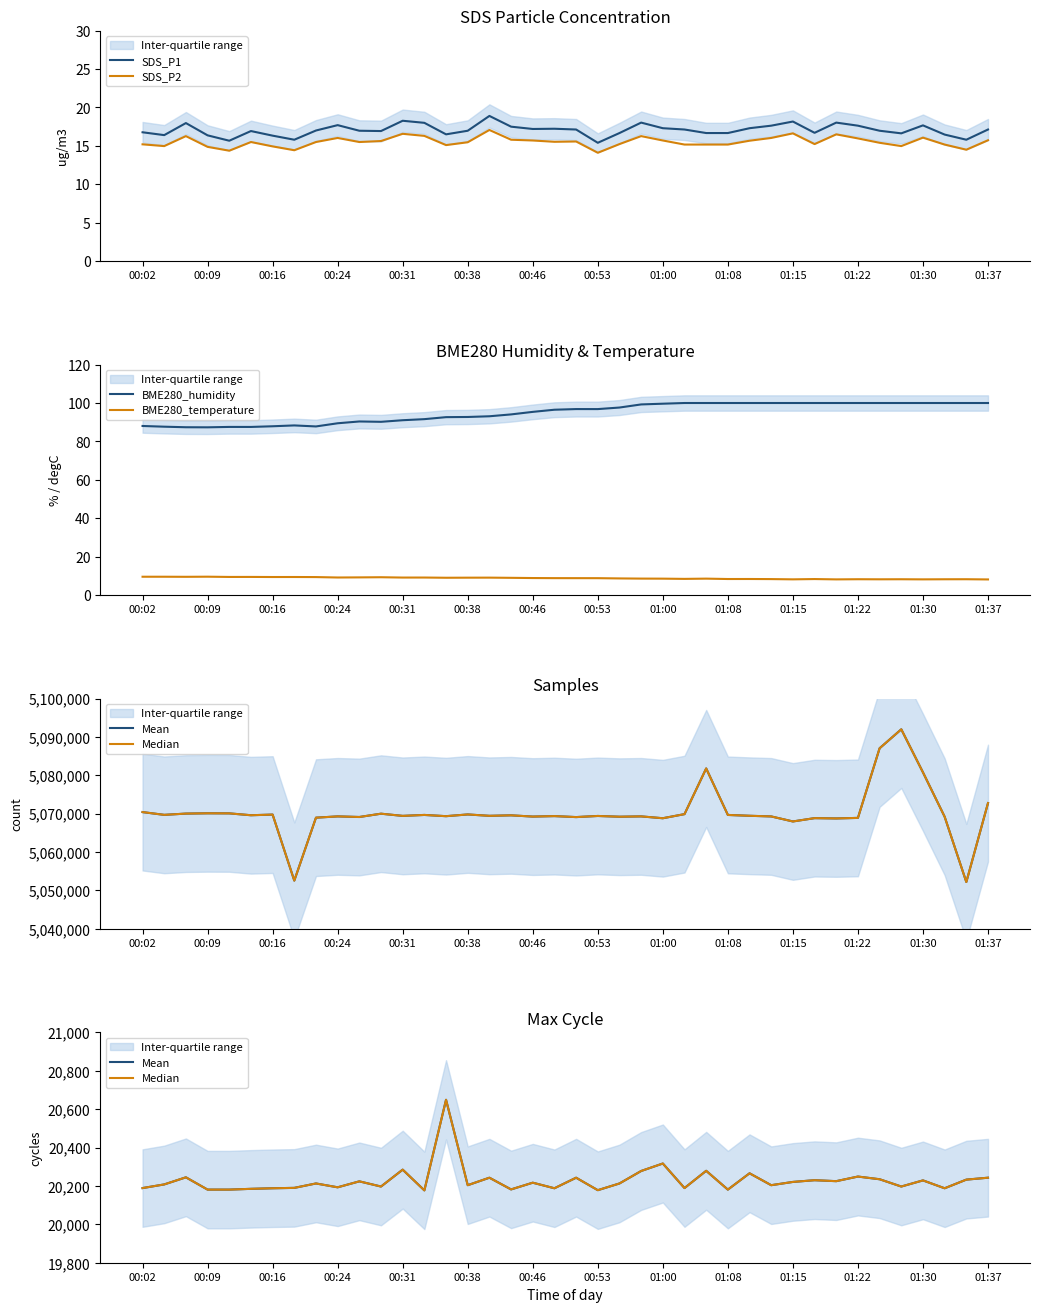

How many values in the SDS_P1 series exceed 17?

19